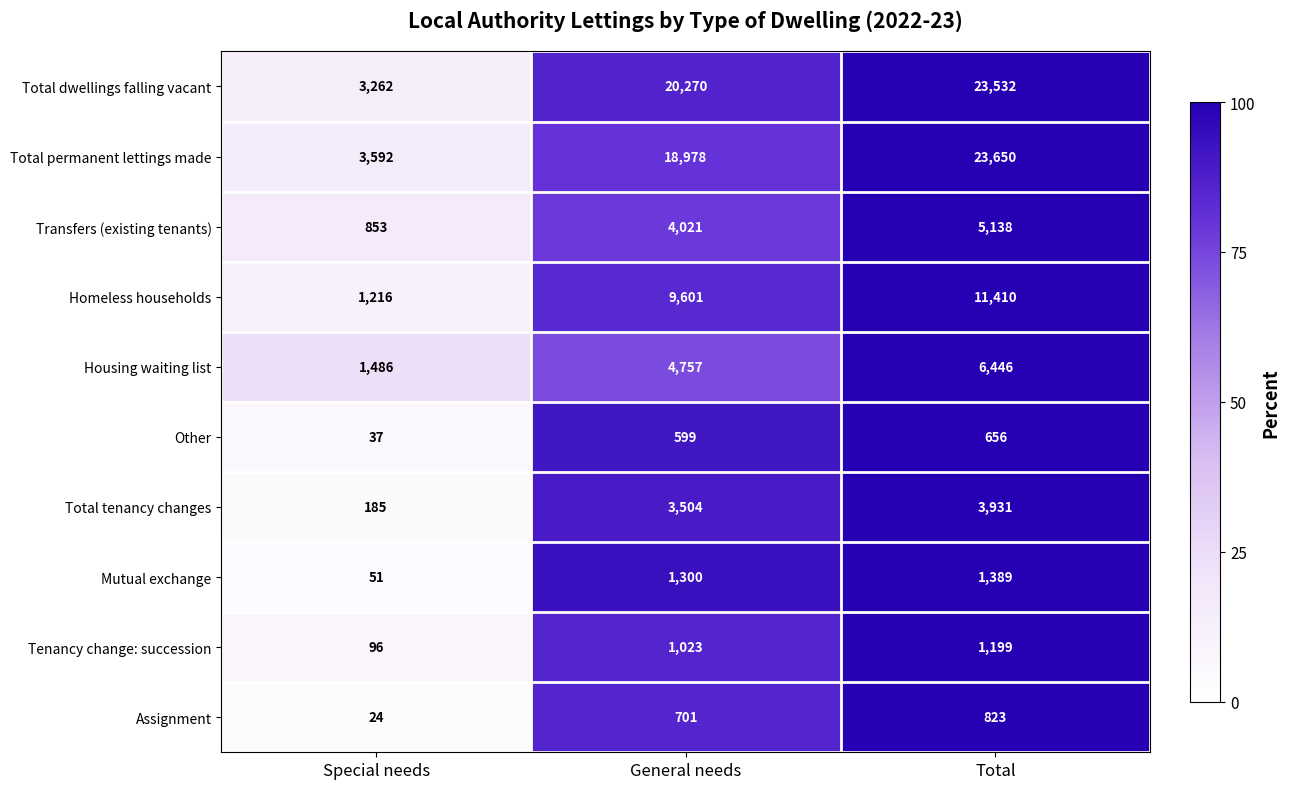

Rank the series at Total from highest to lowest value.

Total permanent lettings made, Total dwellings falling vacant, Homeless households, Housing waiting list, Transfers (existing tenants), Total tenancy changes, Mutual exchange, Tenancy change: succession, Assignment, Other